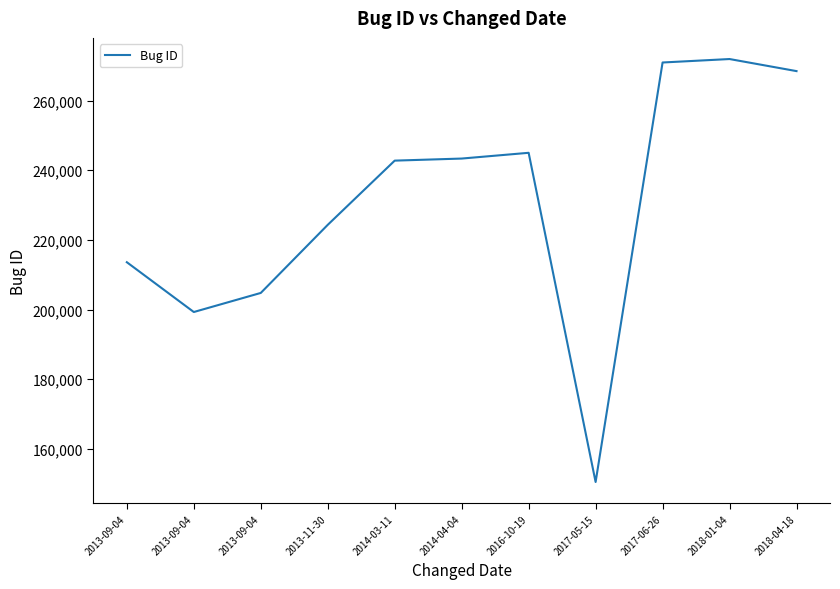

How many lines are shown in the chart?

1